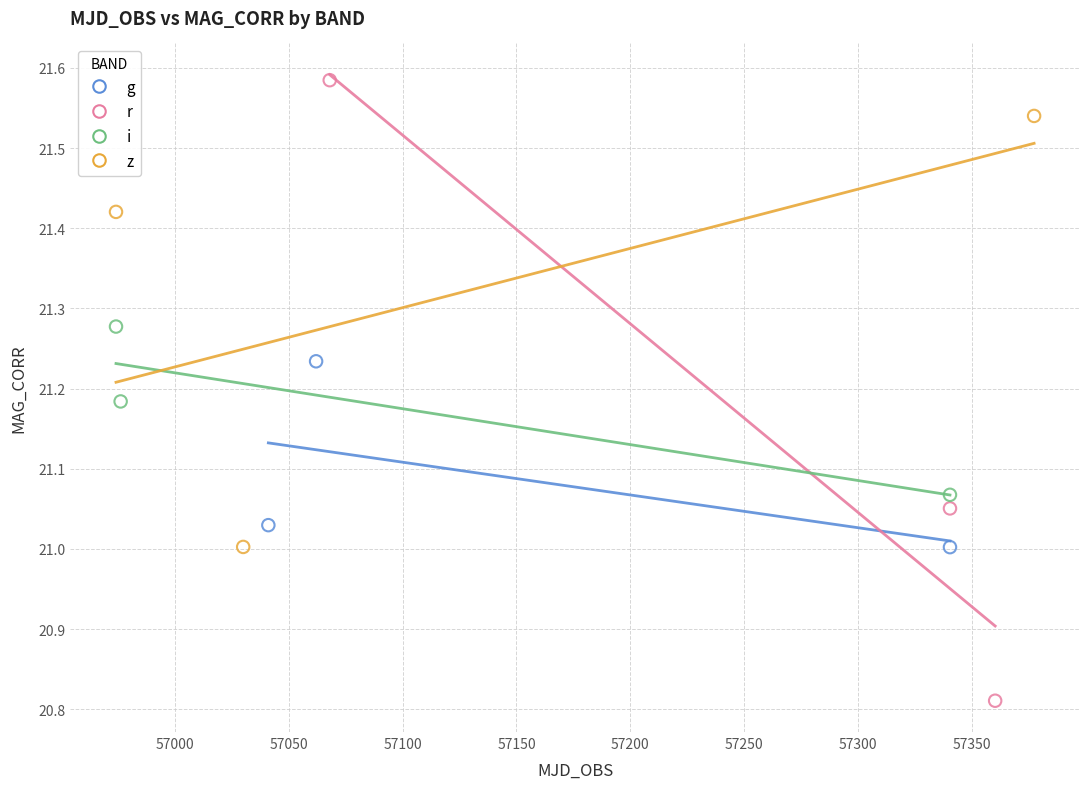

Which series has the largest Y range (max minus min)?

r